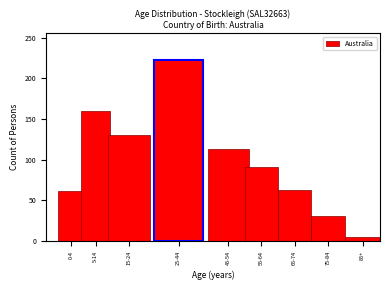

Reading left to right, list all the values displayed in this chart.

0-4=61	5-14=160	15-24=130	25-44=222	45-54=113	55-64=91	65-74=63	75-84=31	85+=5